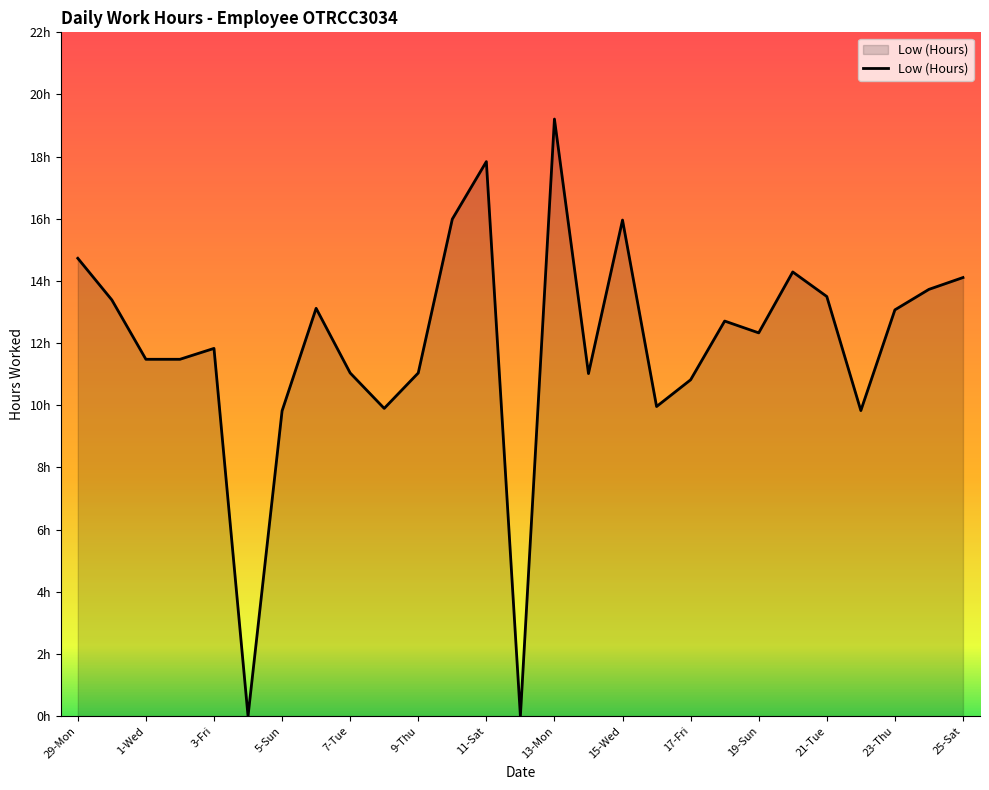

What is the label of the 4th point from the right?

22-Wed